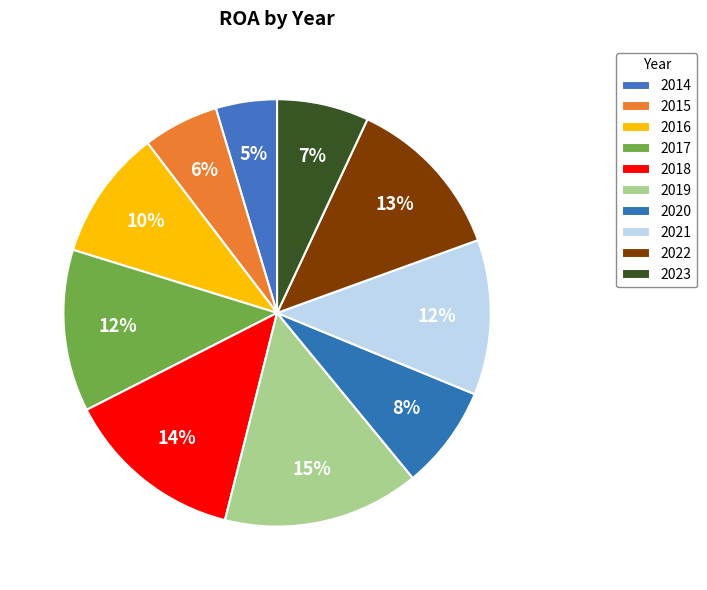

Does 2019 account for over 50% of the chart?

No